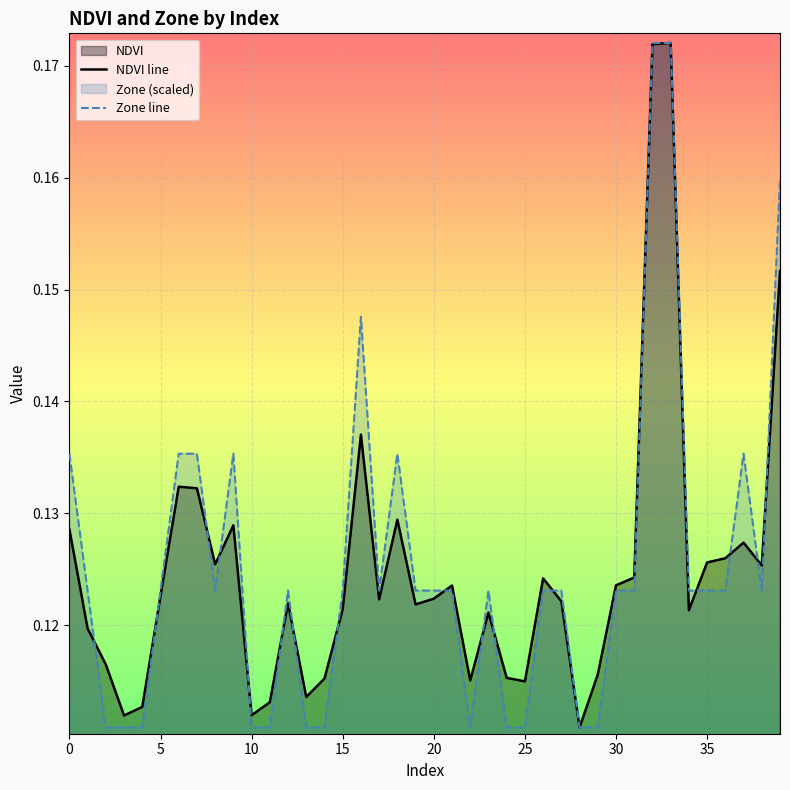

How many lines are shown in the chart?

2